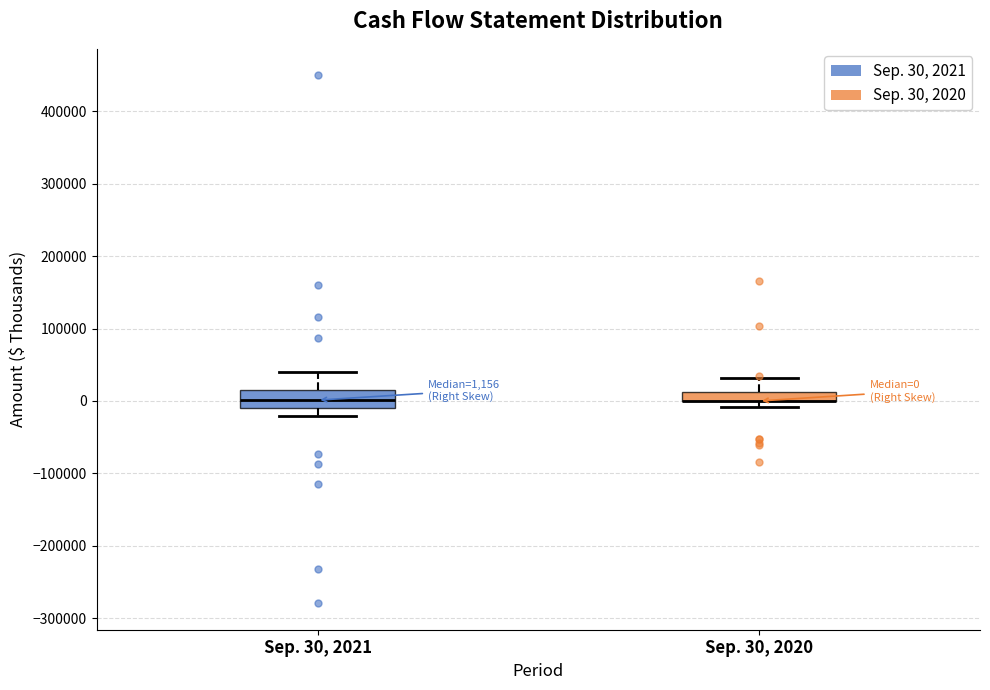

Comparing the boxes themselves (not the whiskers), which one is the tallest?

Sep. 30, 2021